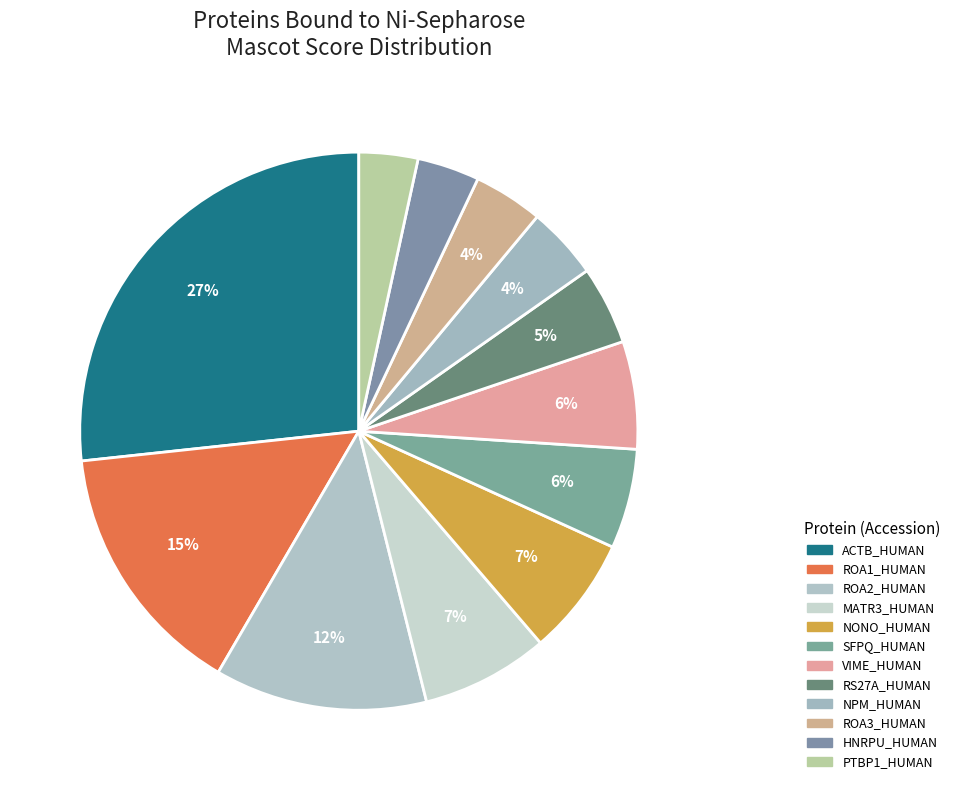

Rank the categories by value from highest to lowest.

ACTB_HUMAN, ROA1_HUMAN, ROA2_HUMAN, MATR3_HUMAN, NONO_HUMAN, VIME_HUMAN, SFPQ_HUMAN, RS27A_HUMAN, NPM_HUMAN, ROA3_HUMAN, HNRPU_HUMAN, PTBP1_HUMAN